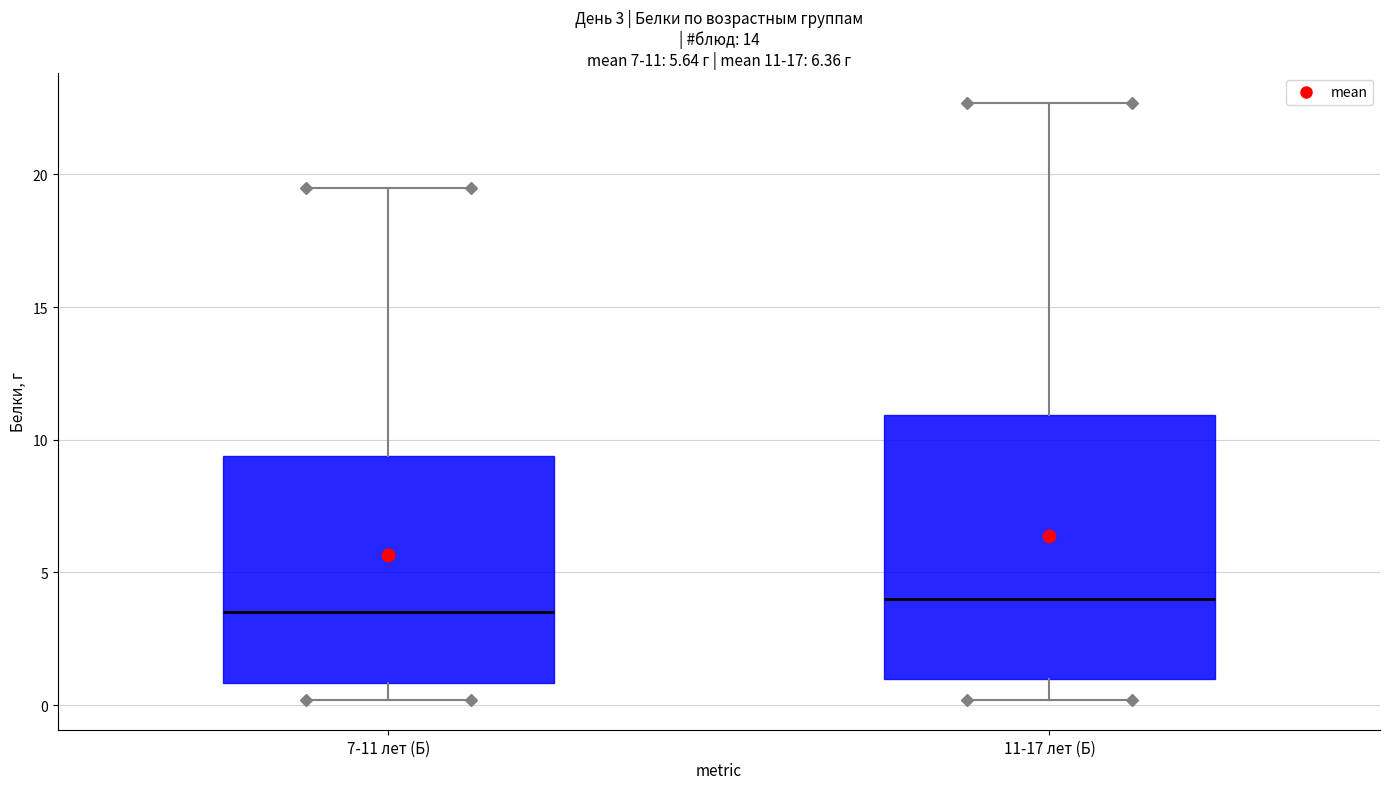

Comparing the boxes themselves (not the whiskers), which one is the tallest?

11-17 лет (Б)